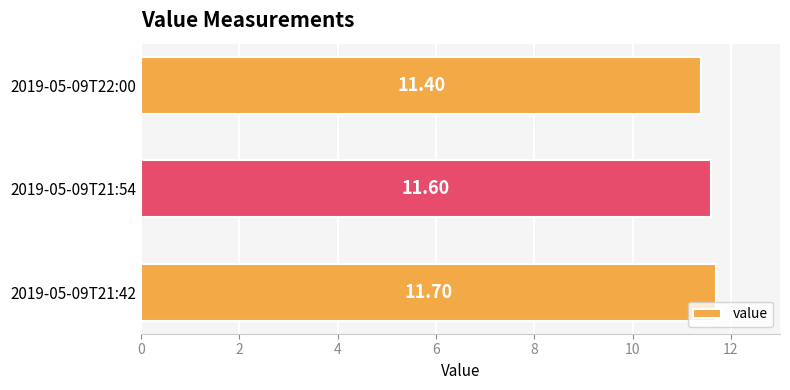

What is the difference between the maximum and minimum values?

0.3